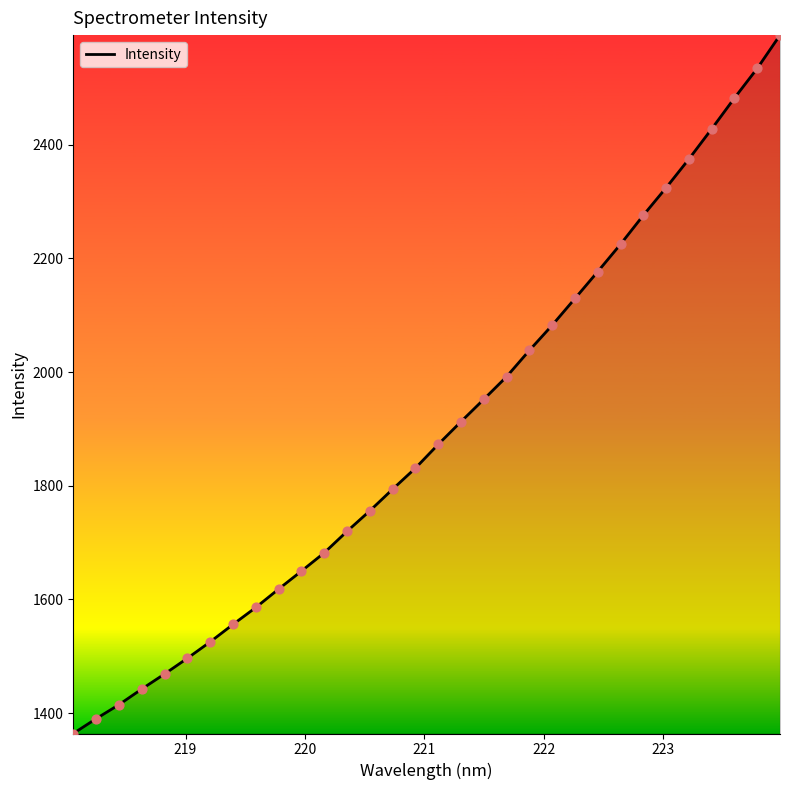

What is the difference between the maximum and minimum values?

1228.7